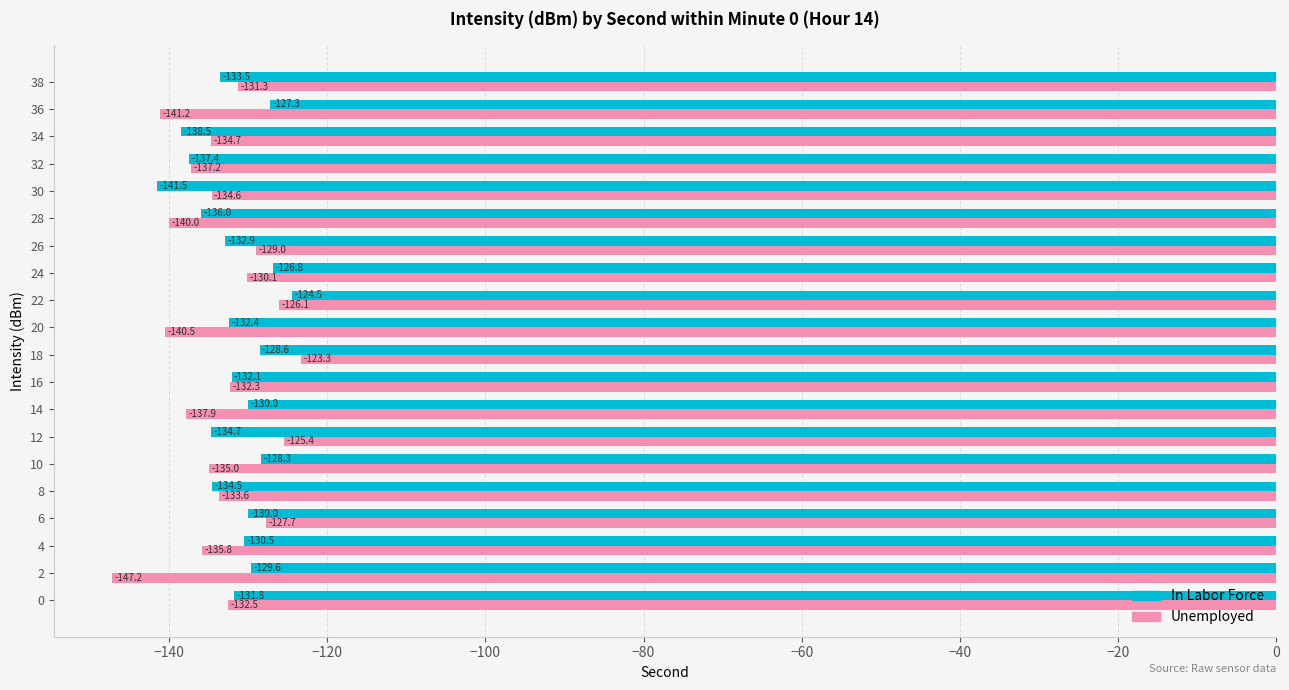

What is the sum of all Unemployed values?

-2675.8